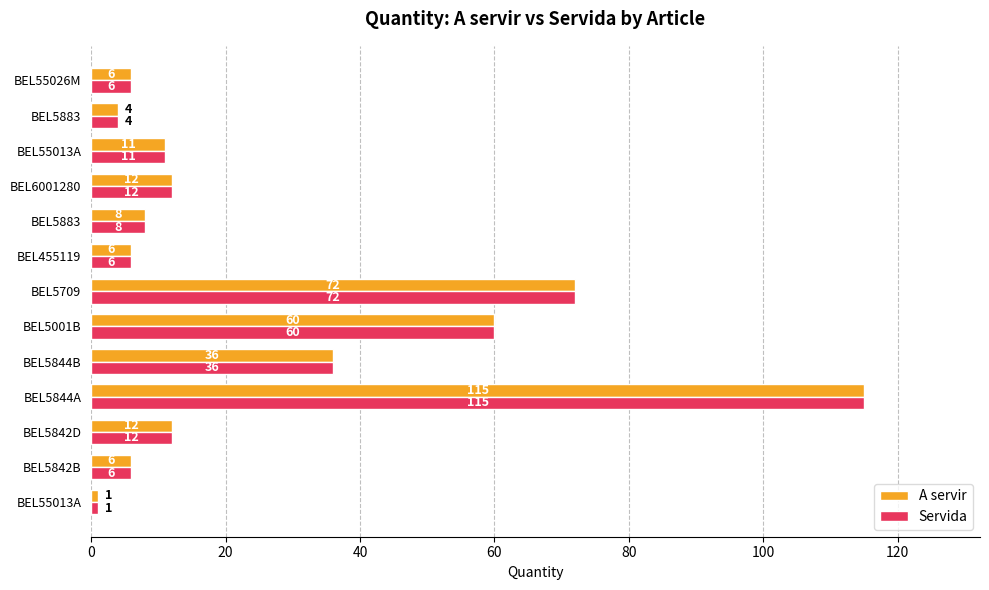

At which label does Servida reach its peak?

BEL5844A